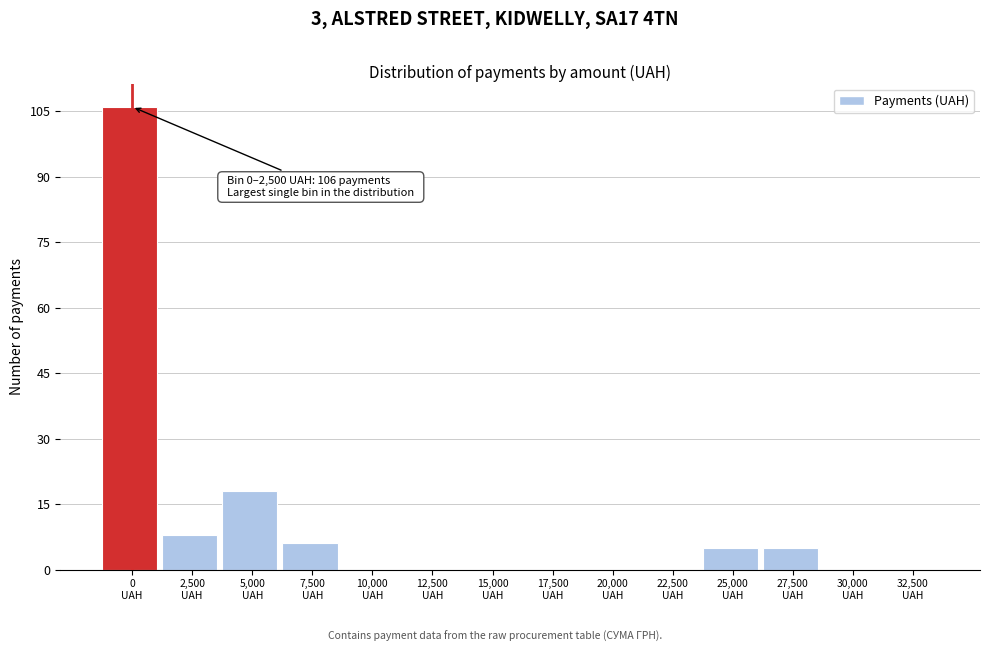

What is the sum of all values?

148